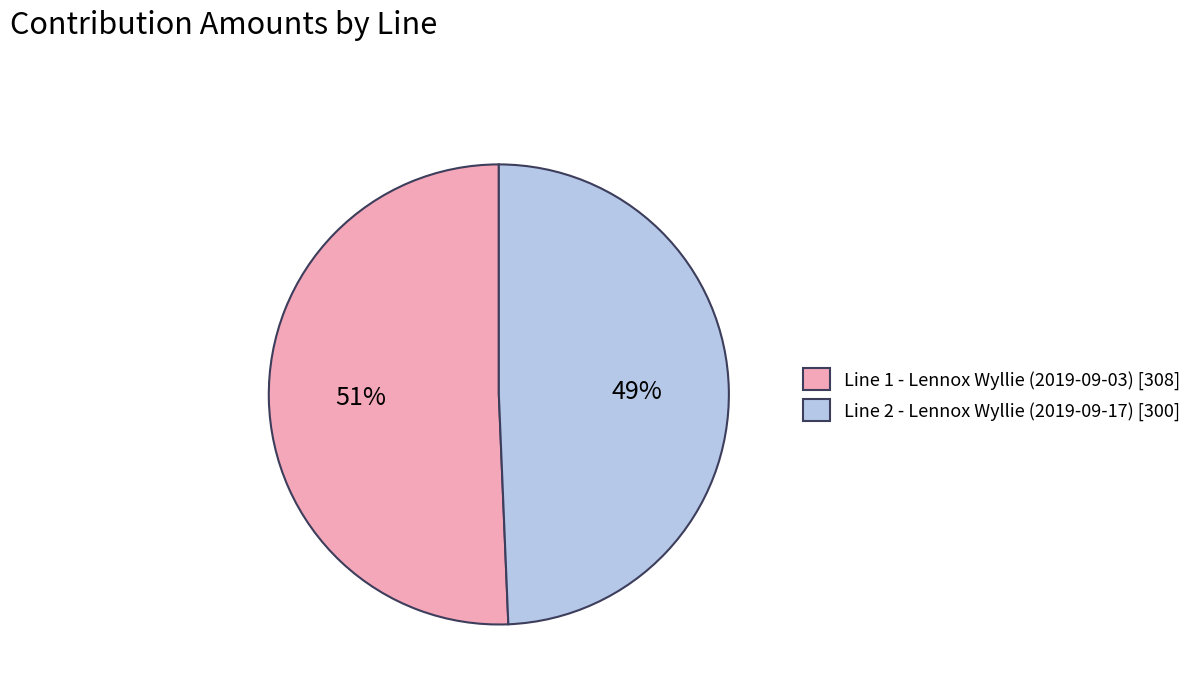

Which has a higher value, Line 2 - Lennox Wyllie (2019-09-17) or Line 1 - Lennox Wyllie (2019-09-03)?

Line 1 - Lennox Wyllie (2019-09-03)